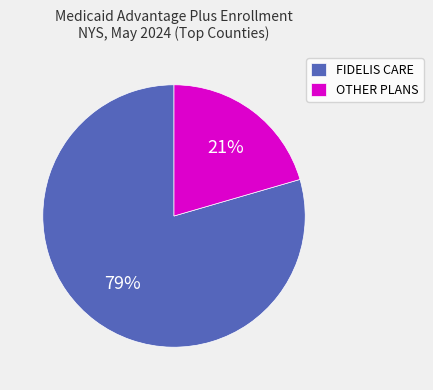

What percentage is the OTHER PLANS slice, to the nearest percent?

21%